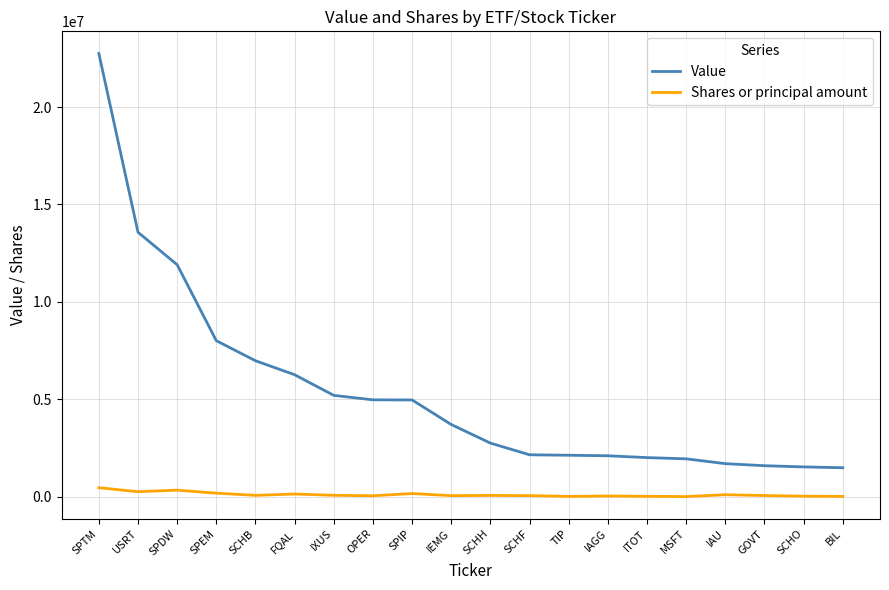

Rank the series by their maximum value, from highest to lowest.

Value, Shares or principal amount